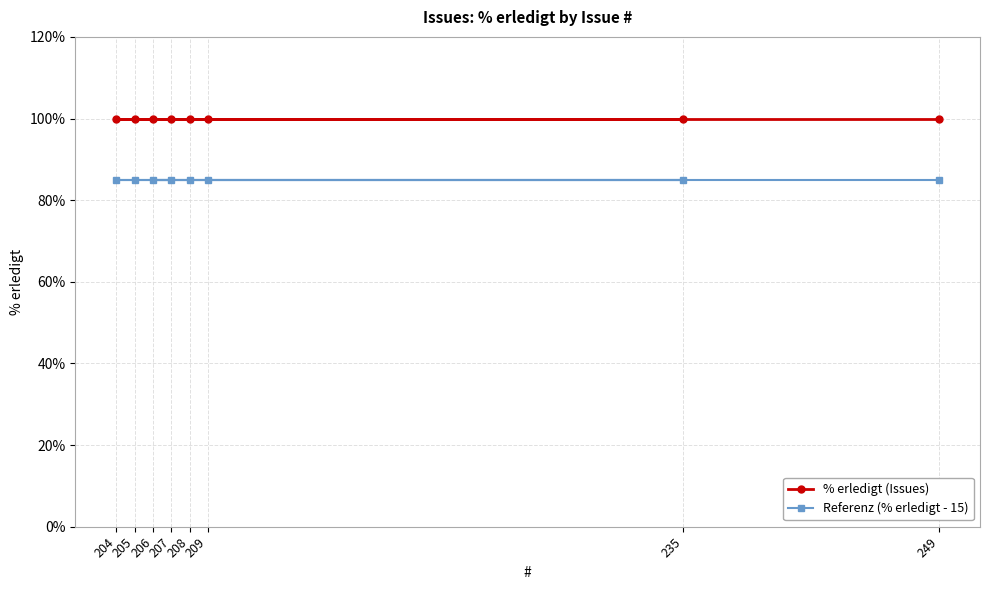

What is the total value across all series at 206?

185